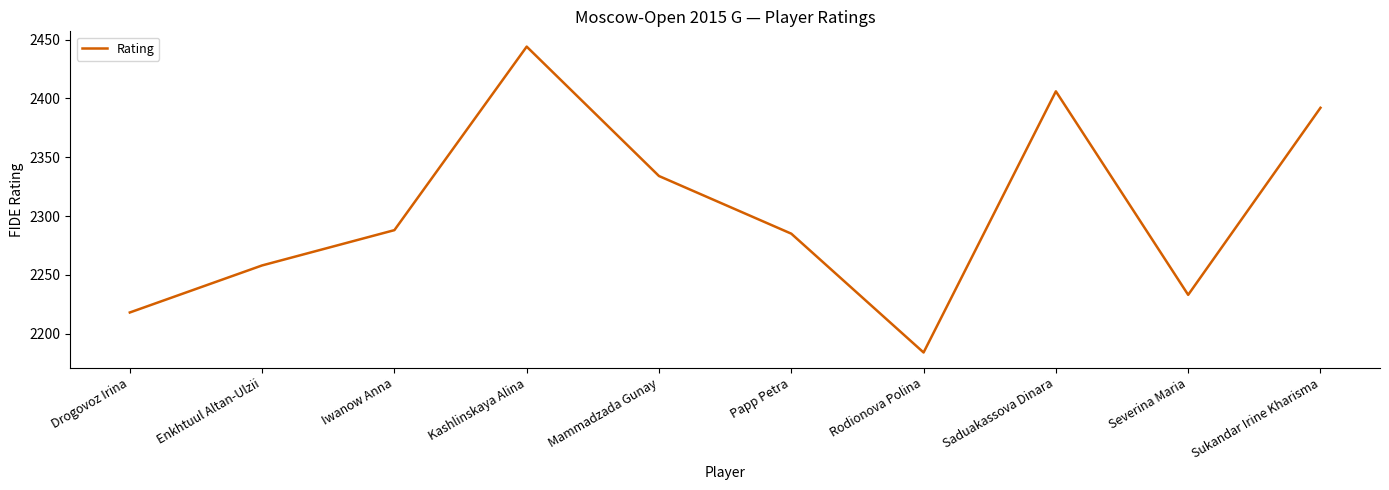

What position from the left is Enkhtuul Altan-Ulzii?

2